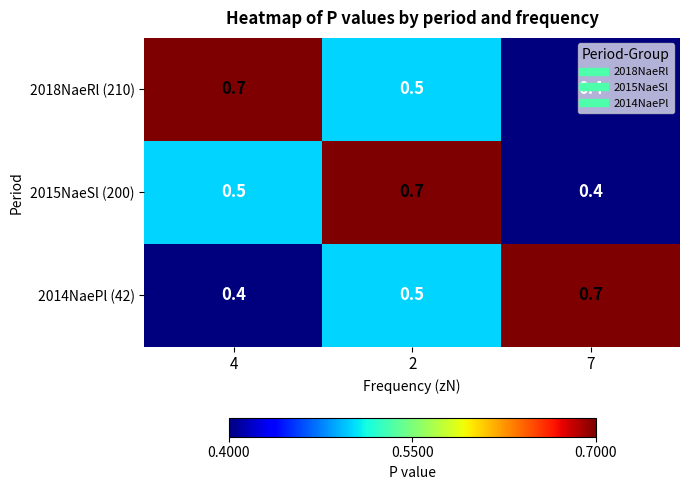

What is the average value of the 2018NaeRl (210) series?

0.5